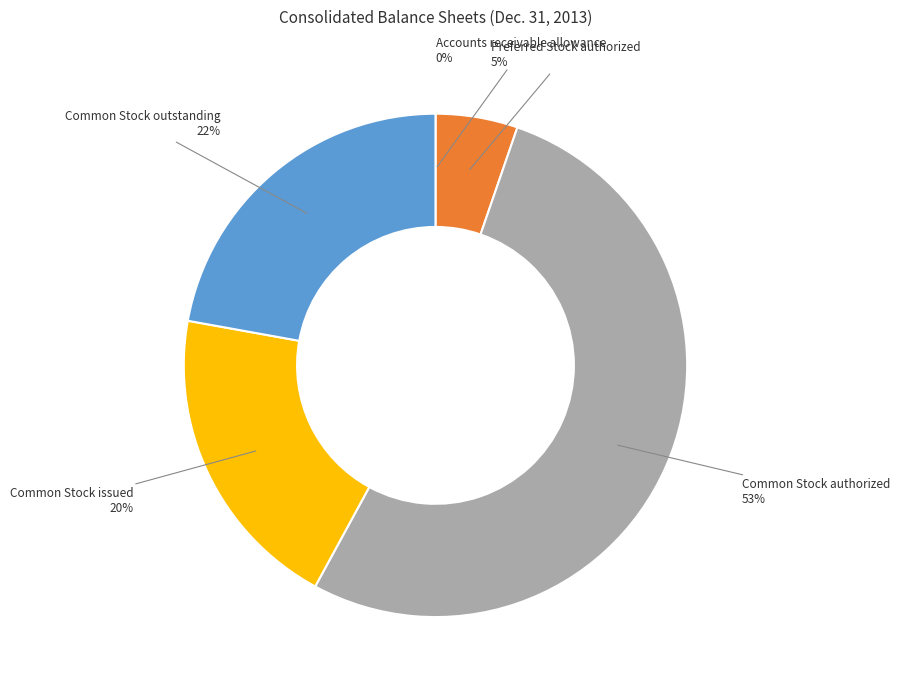

Is the sum of Common Stock authorized and Common Stock issued greater than half?

Yes